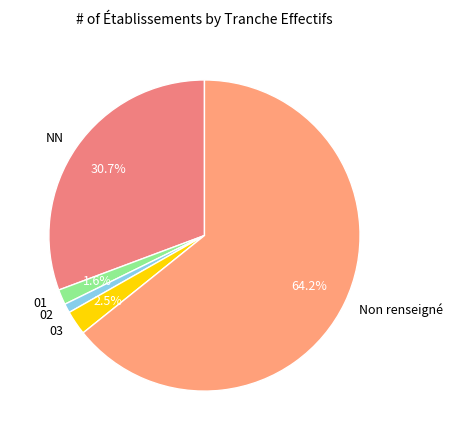

Between 02 and 03, which is larger?

03